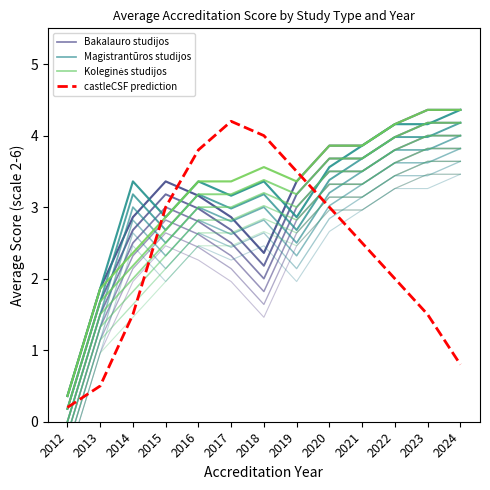

Does the chart have visible grid lines?

No